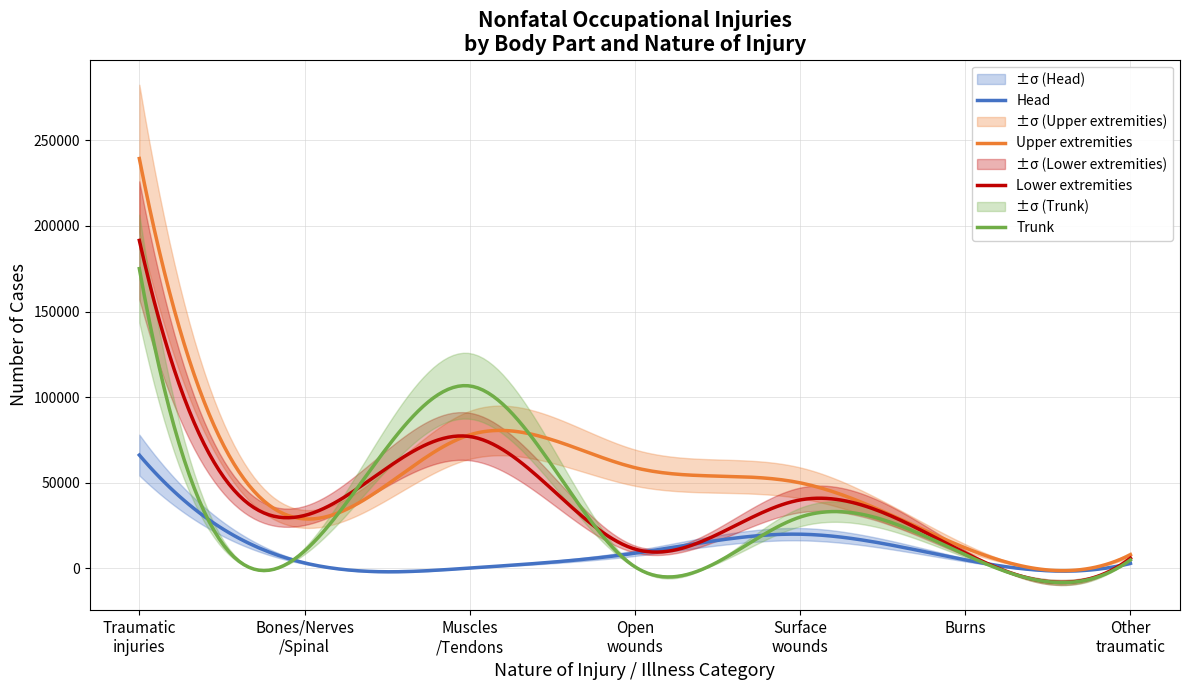

Is it true that Lower extremities equals 17285 at Cuts_2?

False